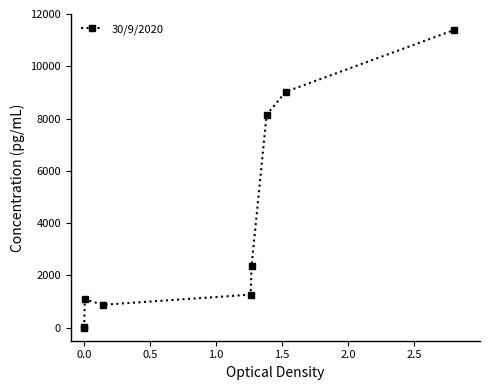

True or false: the data has more than 2 interior local peaks.

False